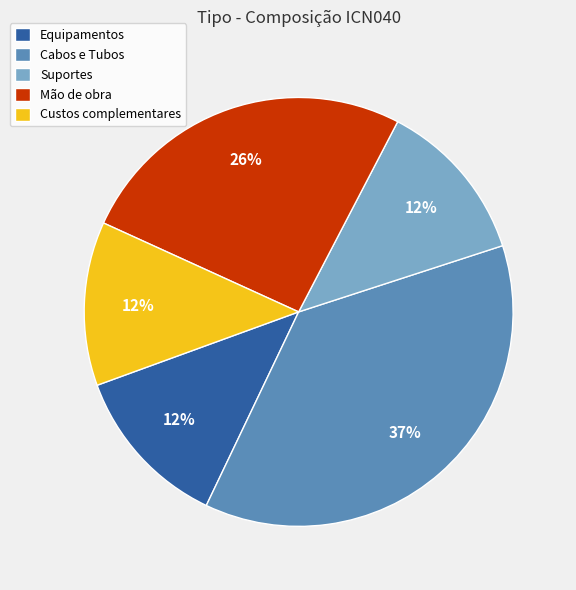

What percentage is the Equipamentos slice, to the nearest percent?

12%